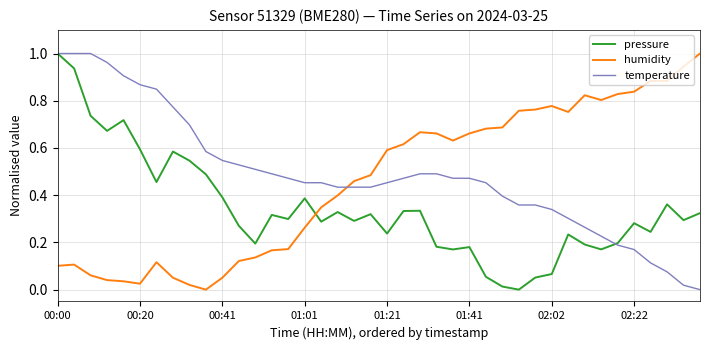

How many times do humidity and temperature cross each other?

1